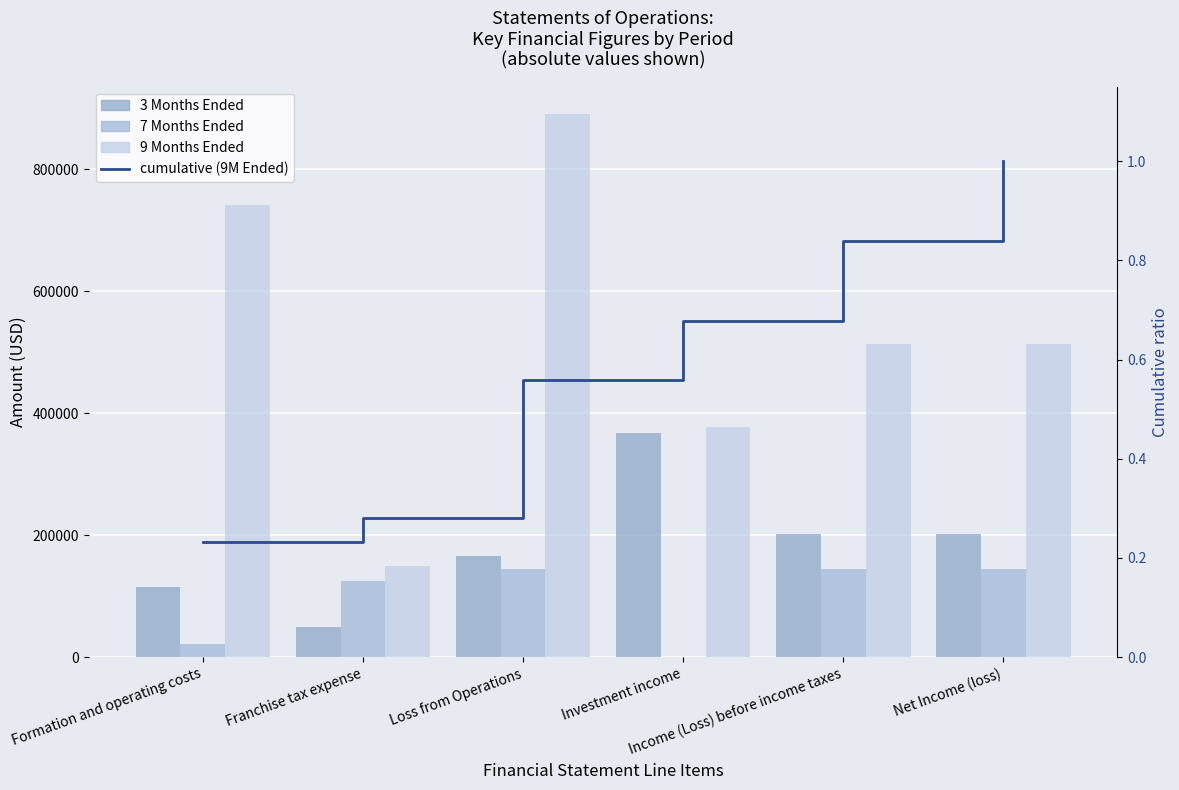

Reading left to right, list all the values displayed in this chart.

3 Months Ended: Formation and operating costs=115291.0	Franchise tax expense=50000.0	Loss from Operations=165291.0	Investment income=367387.0	Income (Loss) before income taxes=202269.0	Net Income (loss)=202269.0
7 Months Ended: Formation and operating costs=20887.0	Franchise tax expense=124434.0	Loss from Operations=145321.0	Investment income=484.0	Income (Loss) before income taxes=144837.0	Net Income (loss)=144837.0
9 Months Ended: Formation and operating costs=740962.0	Franchise tax expense=150000.0	Loss from Operations=890962.0	Investment income=377637.0	Income (Loss) before income taxes=513045.0	Net Income (loss)=513045.0
cumulative (9M Ended): Formation and operating costs=0.2	Franchise tax expense=0.3	Loss from Operations=0.6	Investment income=0.7	Income (Loss) before income taxes=0.8	Net Income (loss)=1.0